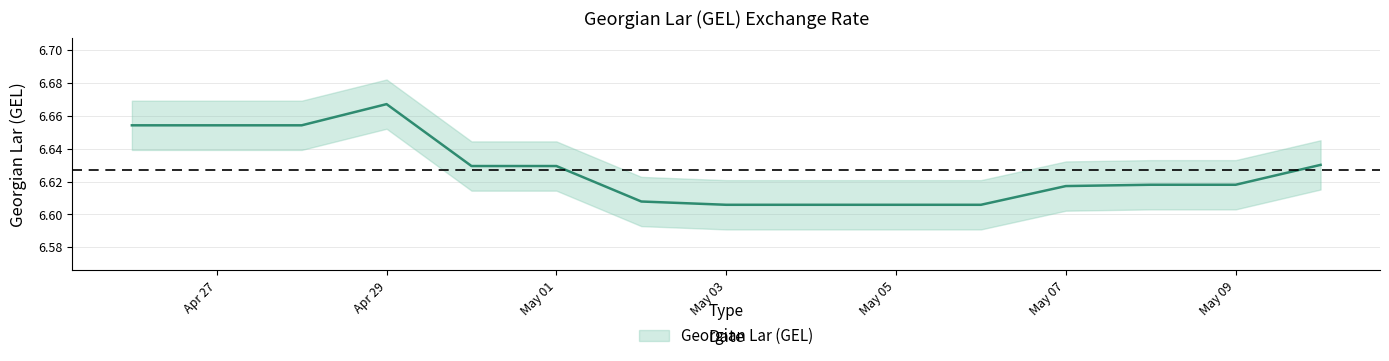

How many values are between 6 and 7?

15